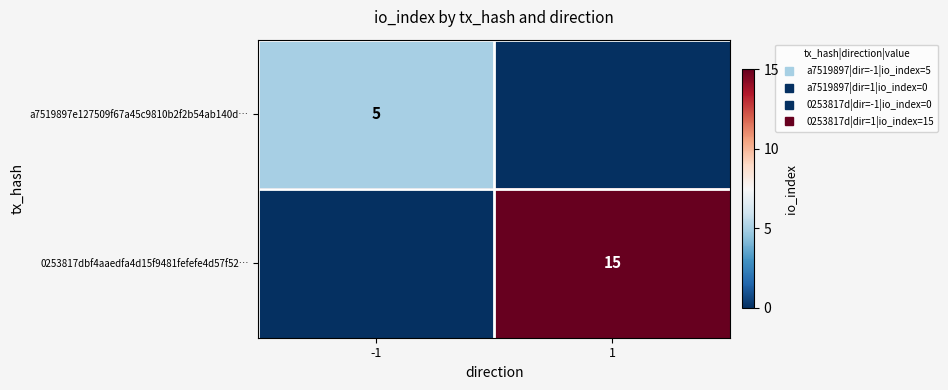

Which series has the largest total across all categories?

0253817dbf4aaedfa4d15f9481fefefe4d57f52…